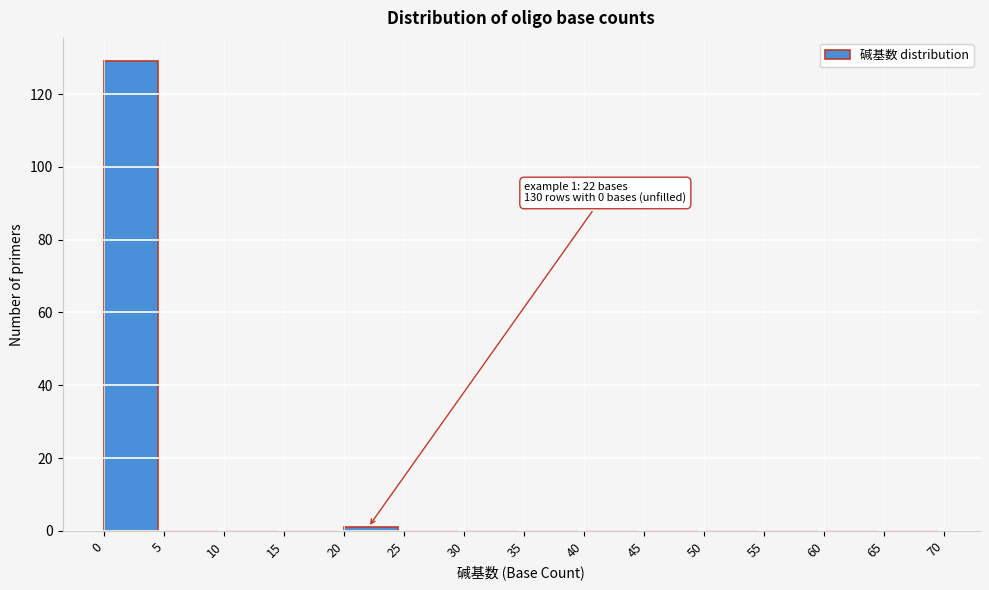

Over which range of the x-axis is the bar tallest?

0 to 5